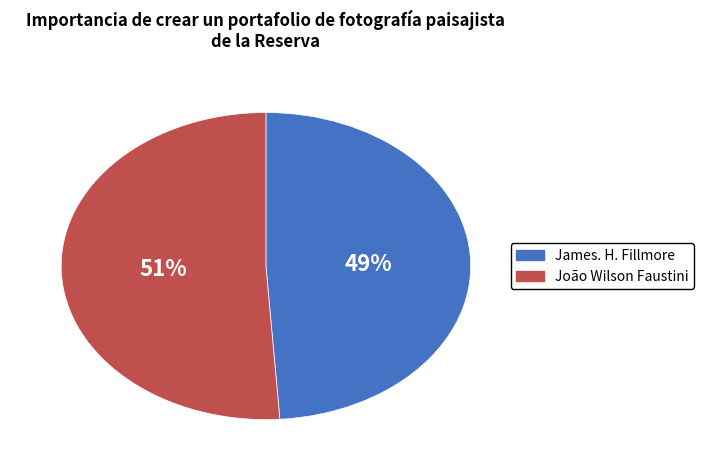

Do João Wilson Faustini and James. H. Fillmore together represent more than half of the pie?

Yes